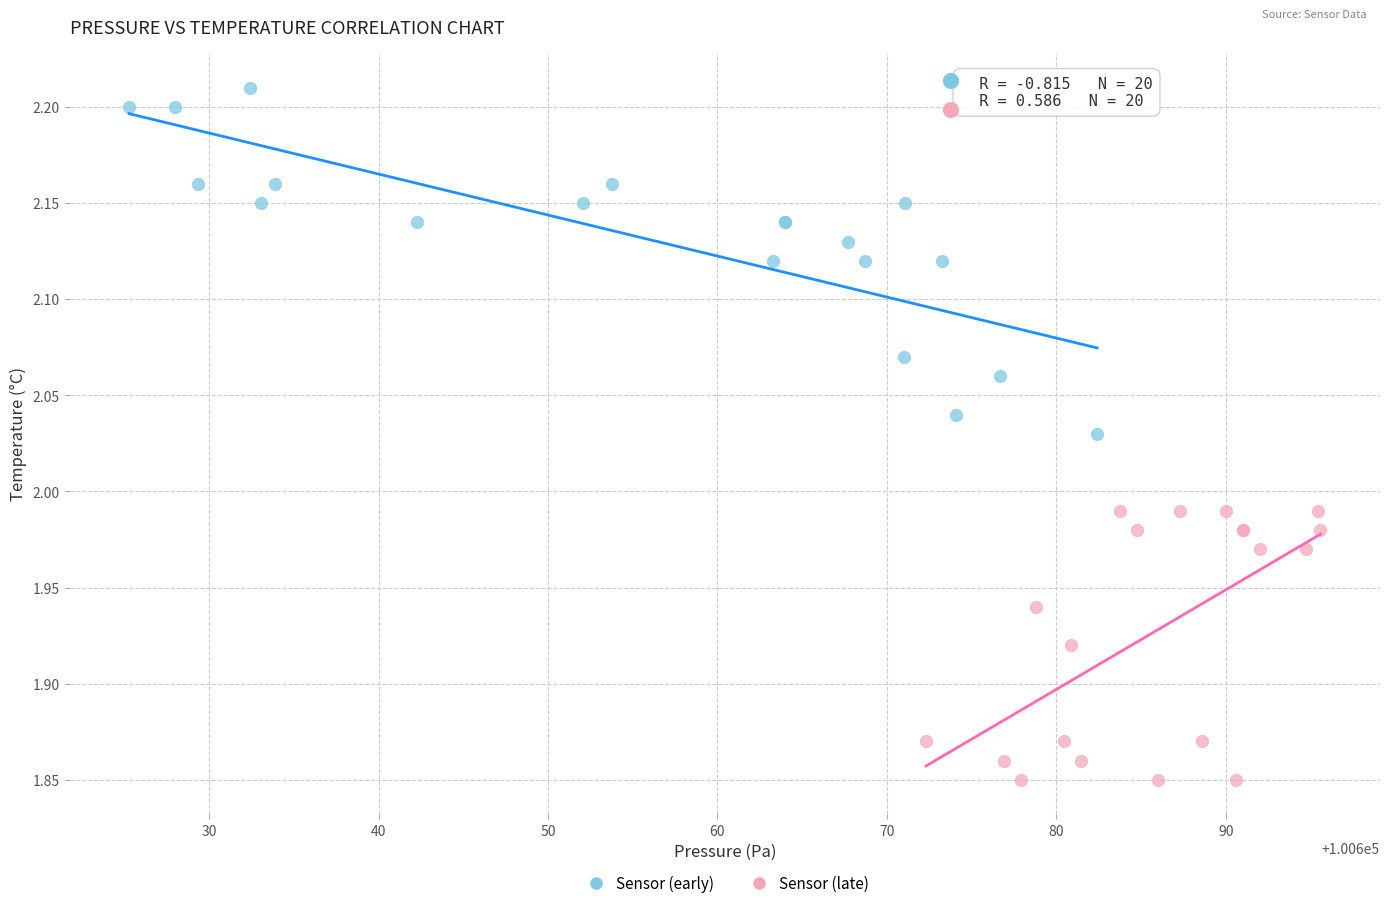

Which series contains the highest Y value?

Sensor (early)